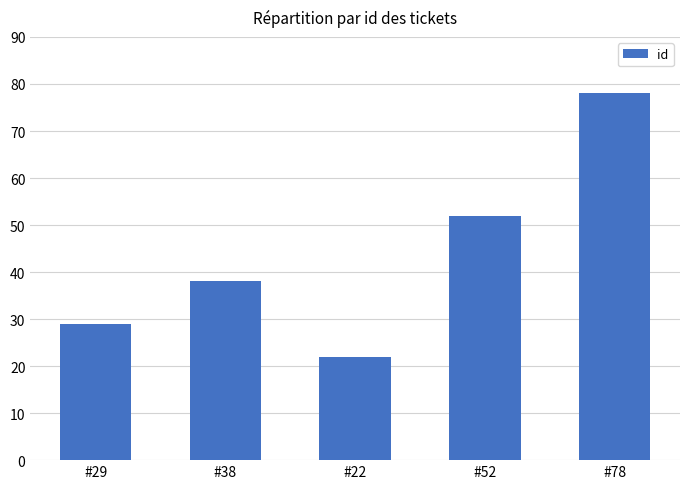

How many data points does each series have?

5